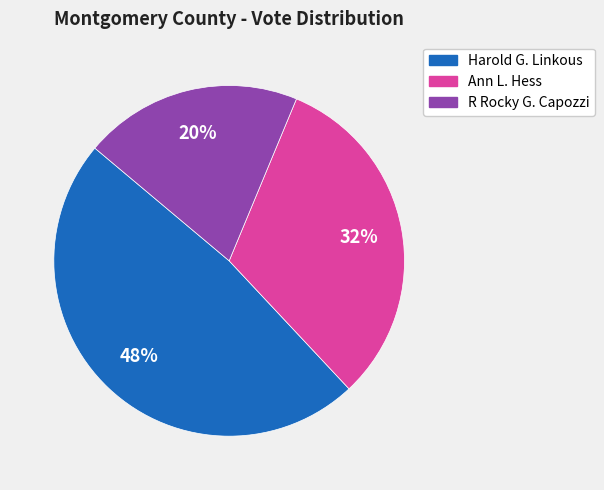

What percentage is the Ann L. Hess slice, to the nearest percent?

32%